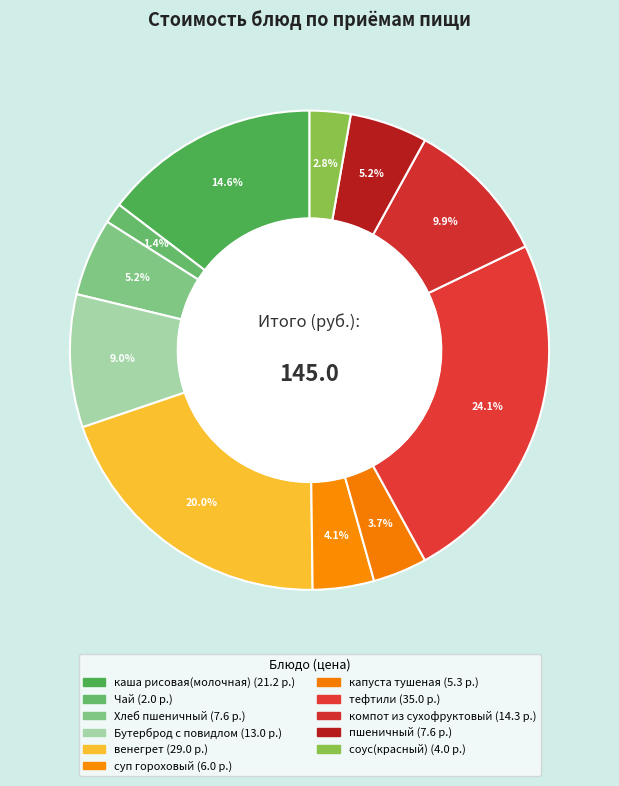

How many slices are in this pie chart?

11